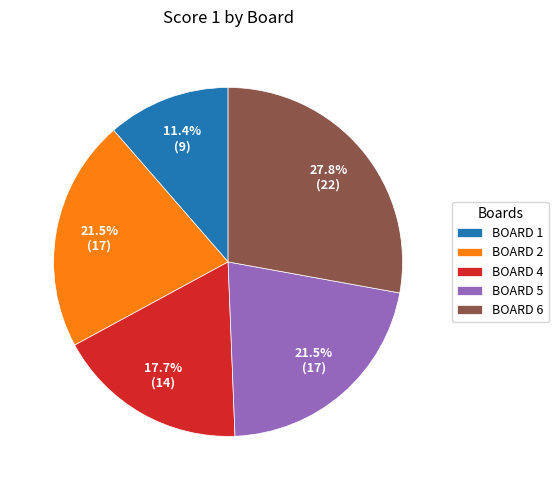

How many segments does this pie chart have?

5